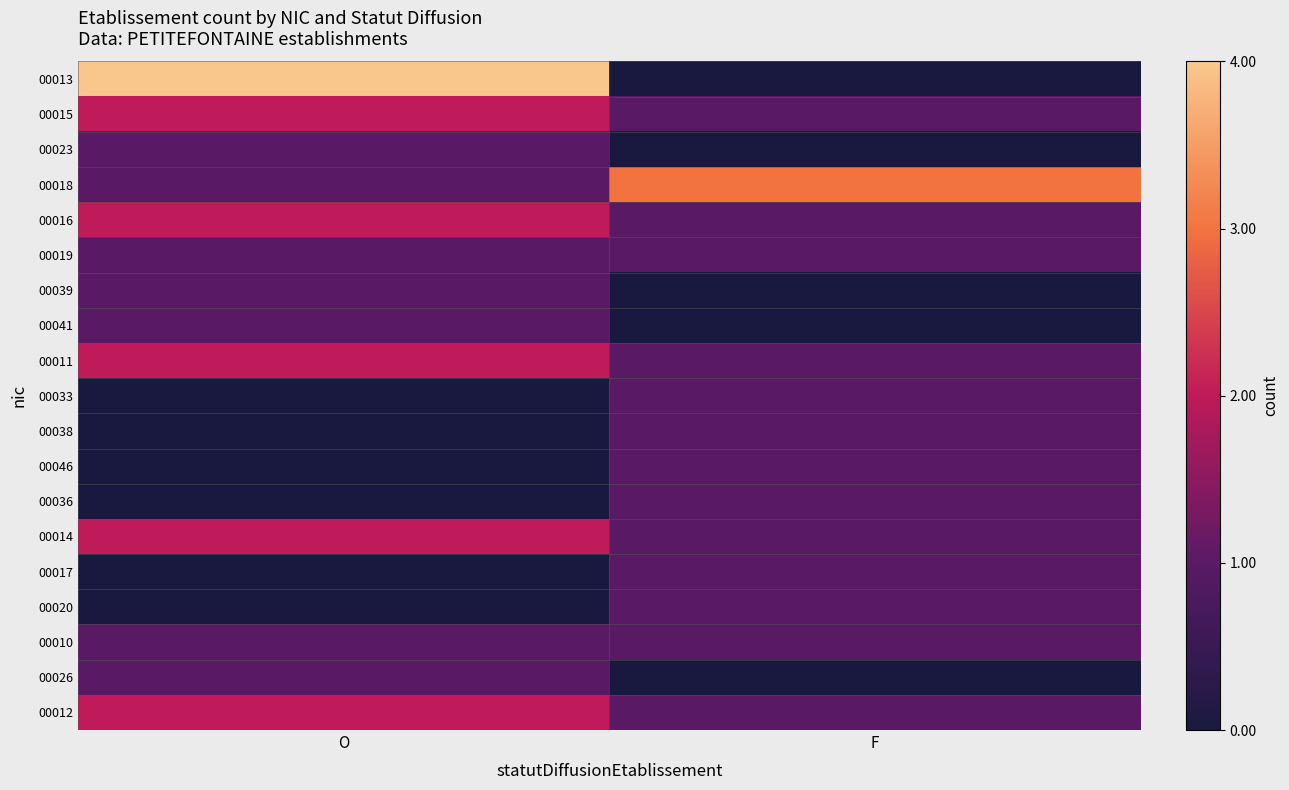

Reading left to right, list all the values displayed in this chart.

00013: O=4	F=0
00015: O=2	F=1
00023: O=1	F=0
00018: O=1	F=3
00016: O=2	F=1
00019: O=1	F=1
00039: O=1	F=0
00041: O=1	F=0
00011: O=2	F=1
00033: O=0	F=1
00038: O=0	F=1
00046: O=0	F=1
00036: O=0	F=1
00014: O=2	F=1
00017: O=0	F=1
00020: O=0	F=1
00010: O=1	F=1
00026: O=1	F=0
00012: O=2	F=1